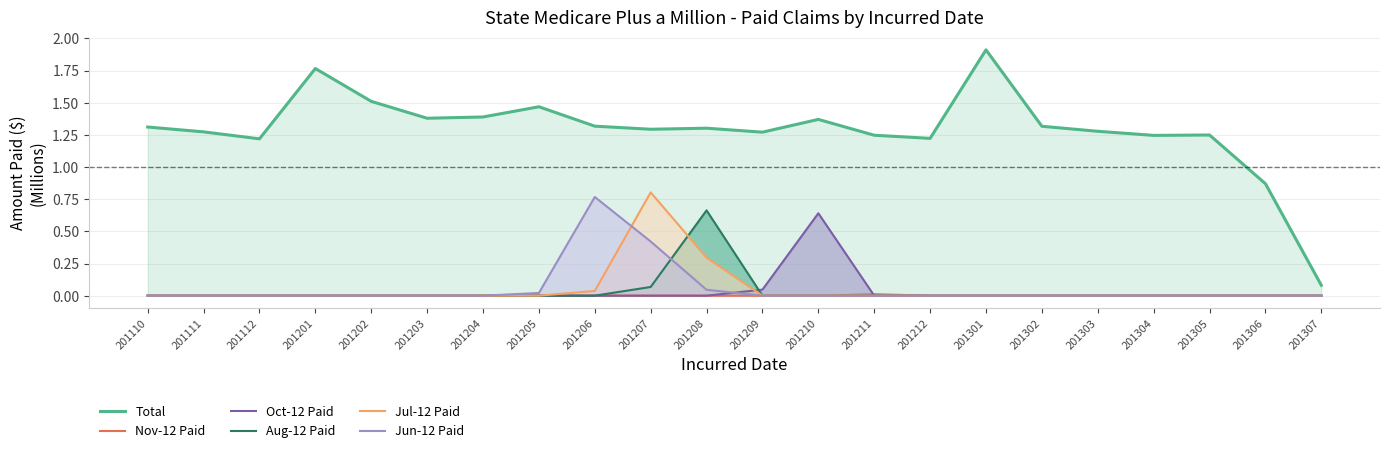

The Jun-12 Paid series shows -0.3 at 201210. True or false?

False